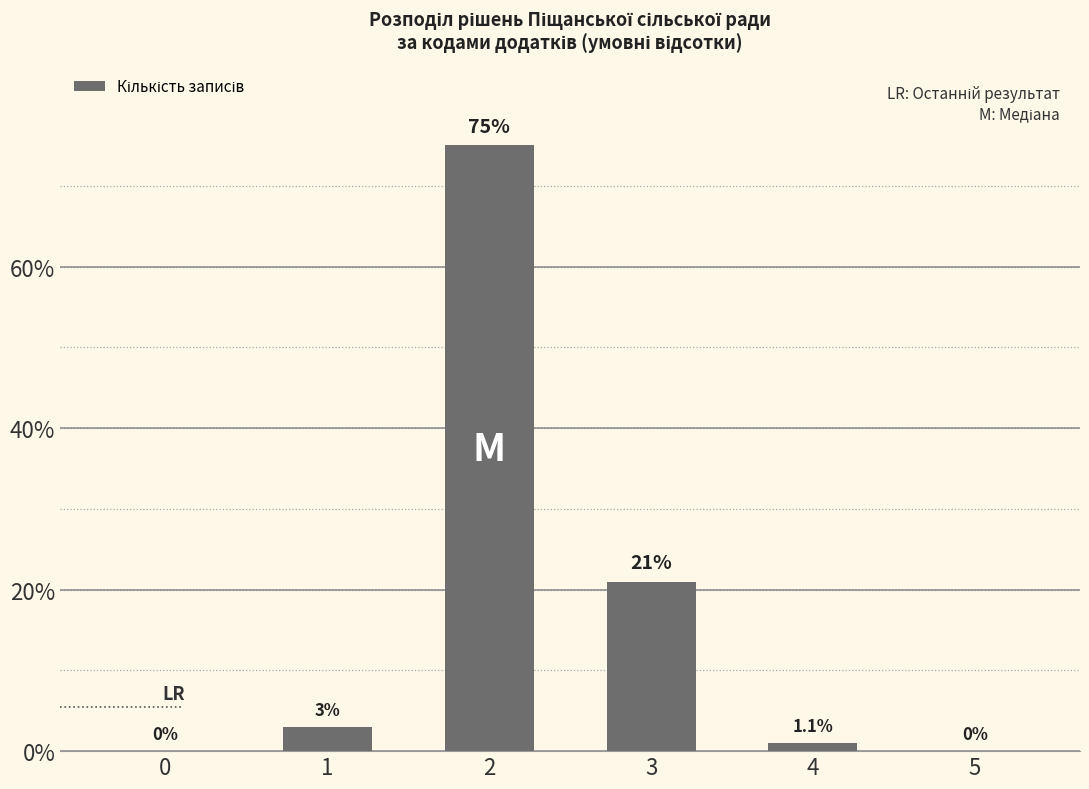

Are the bars horizontal?

No